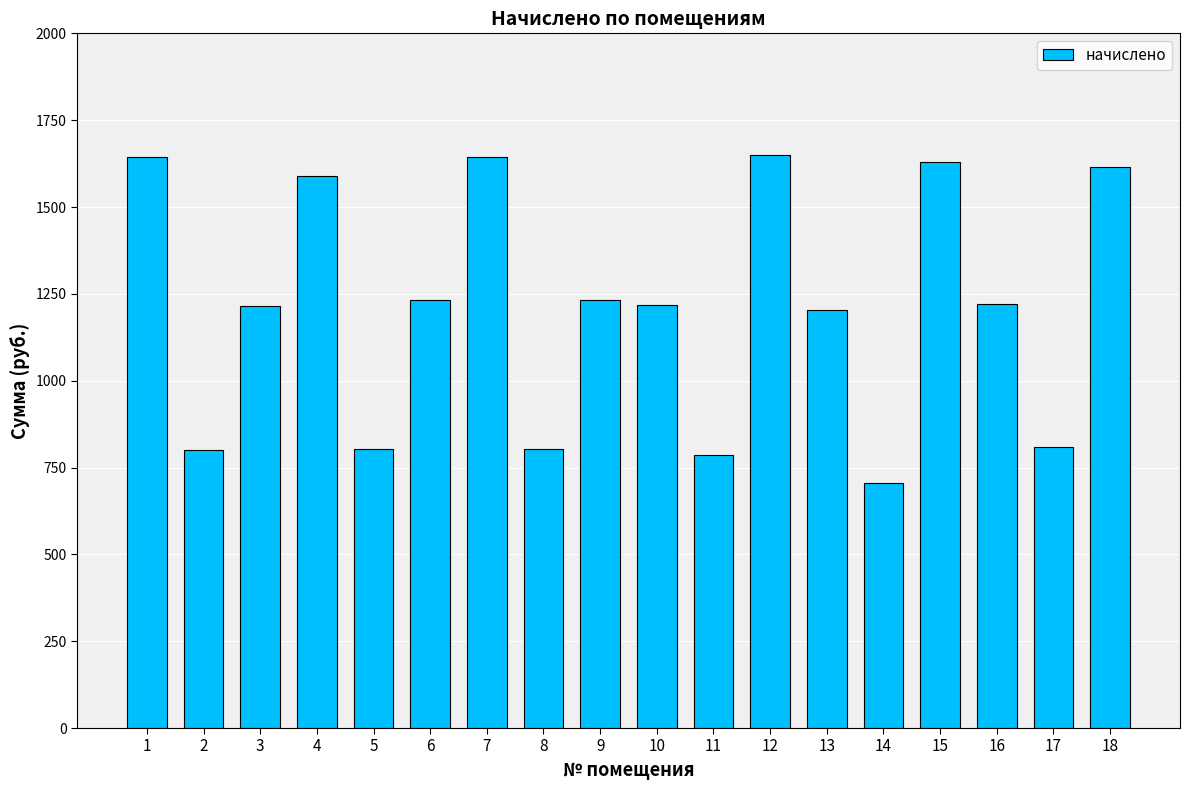

Is it true that the value at 1 is 1644.9?

True